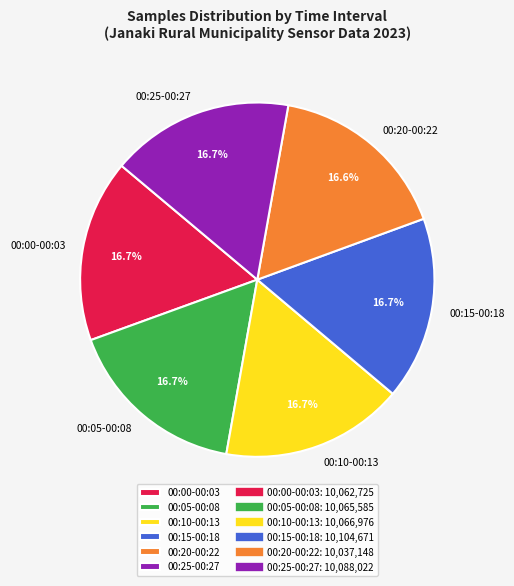

What is the ratio of the value at 00:15-00:18 to the value at 00:00-00:03?

1.0